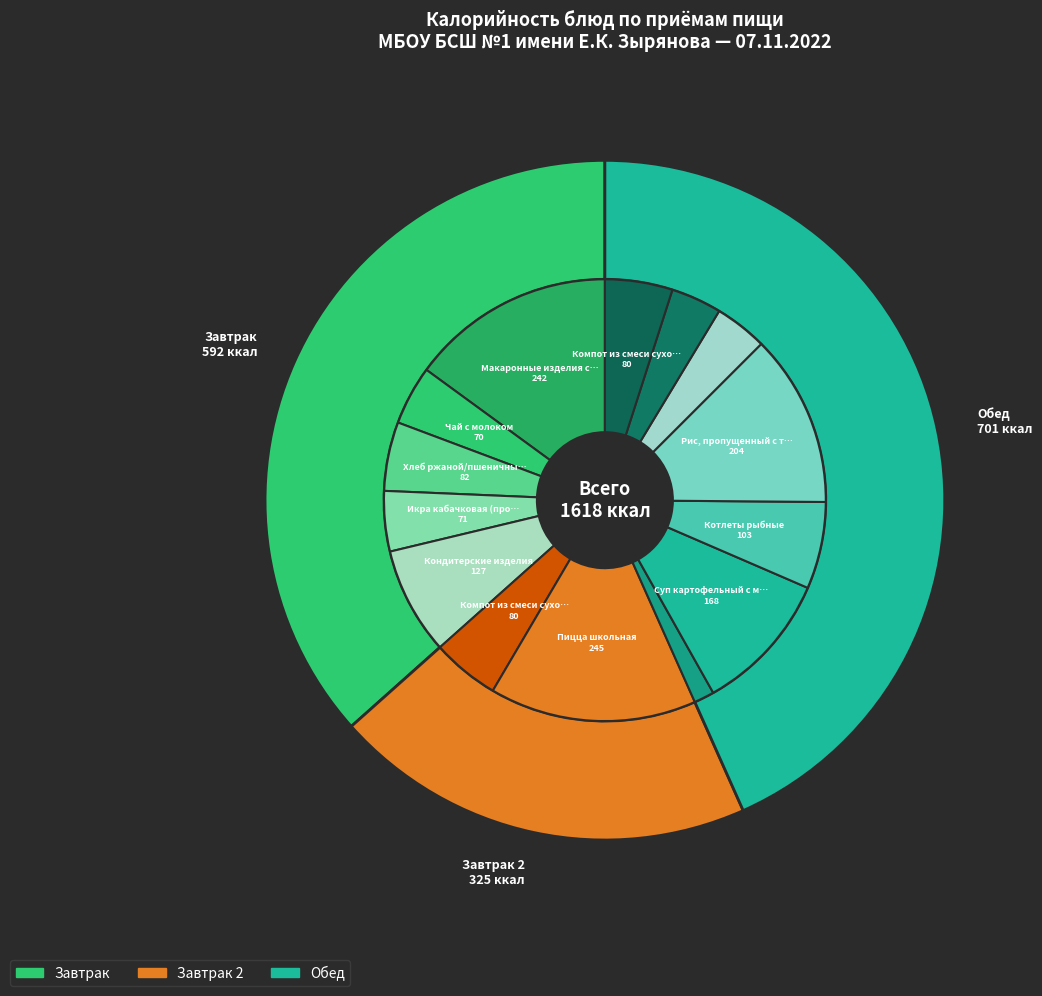

How many slices are in this pie chart?

14